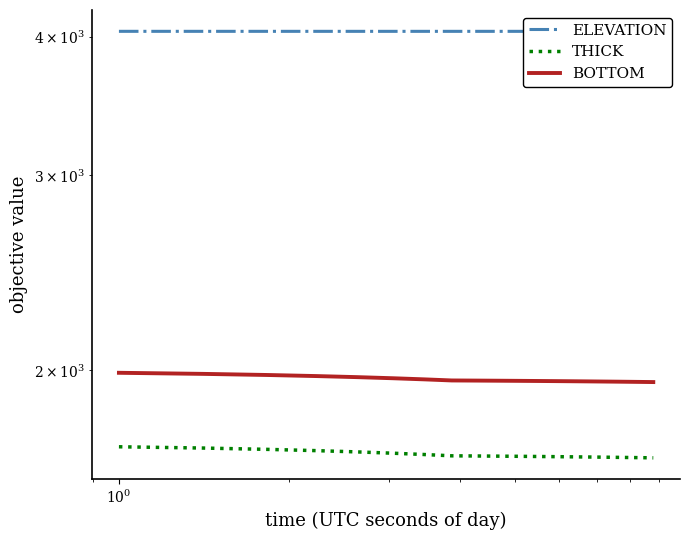

True or false: THICK and BOTTOM cross at least once.

False